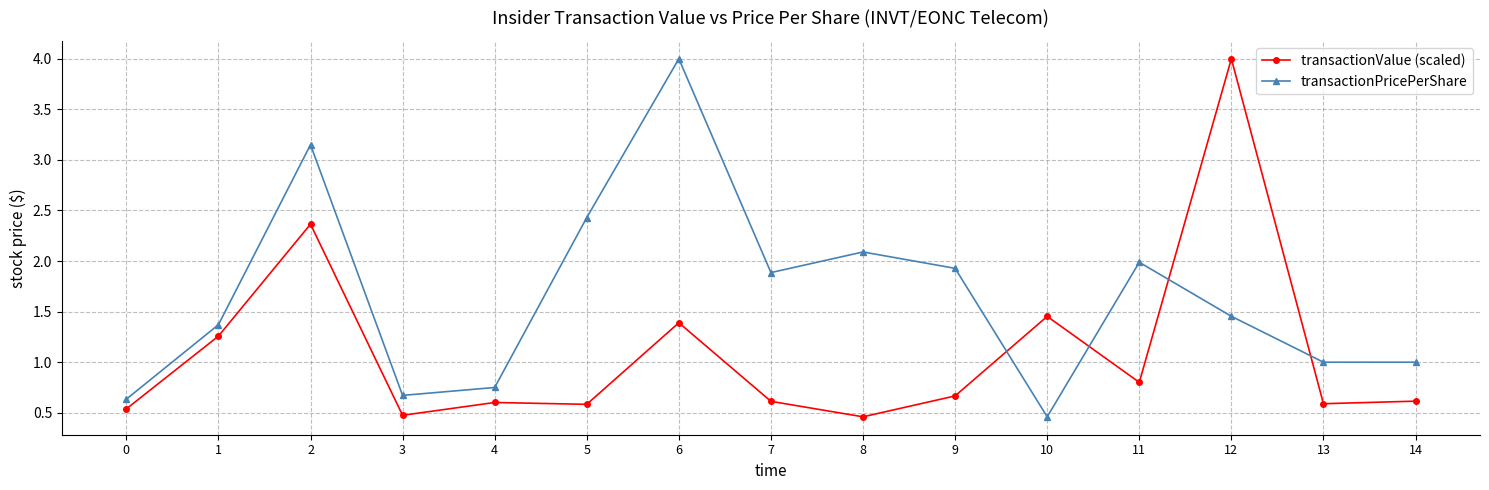

Which category has the lowest value in the transactionPricePerShare series?

10